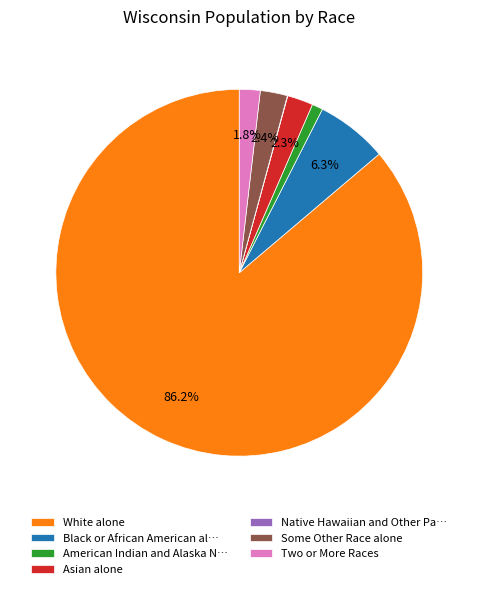

The Two or More Races slice represents 2% of the pie. True or false?

True